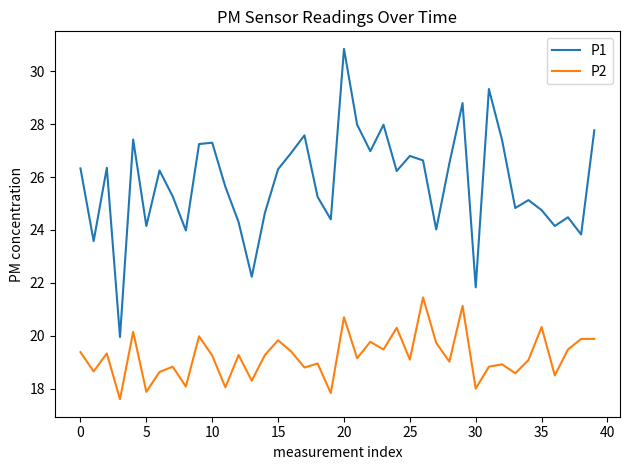

At how many categories does at least one series exceed 19?

40